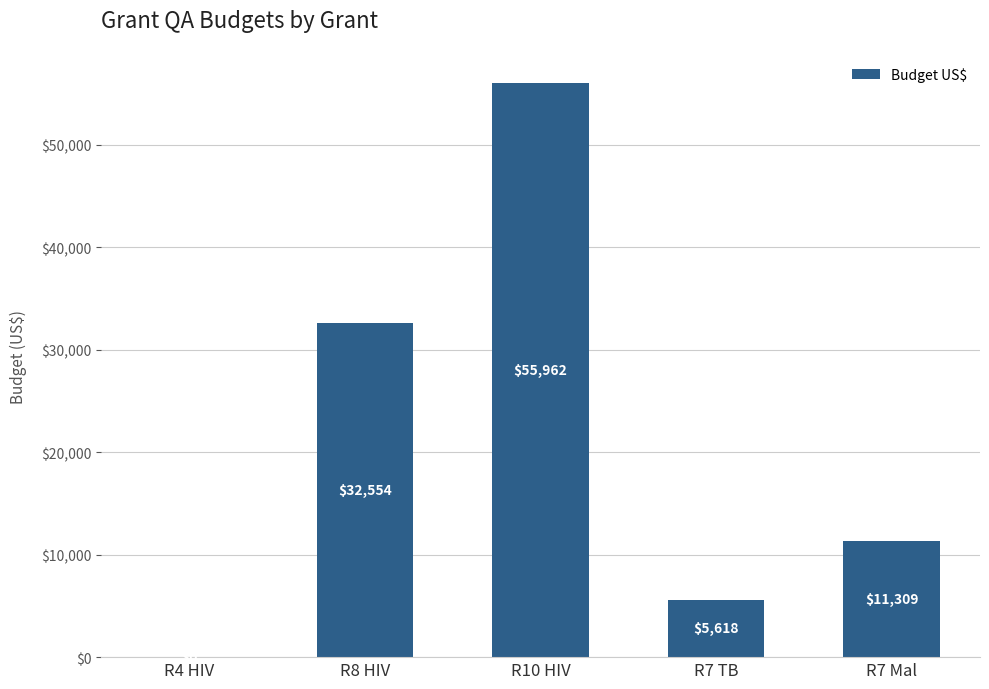

Which category has the highest value across all series?

R10 HIV